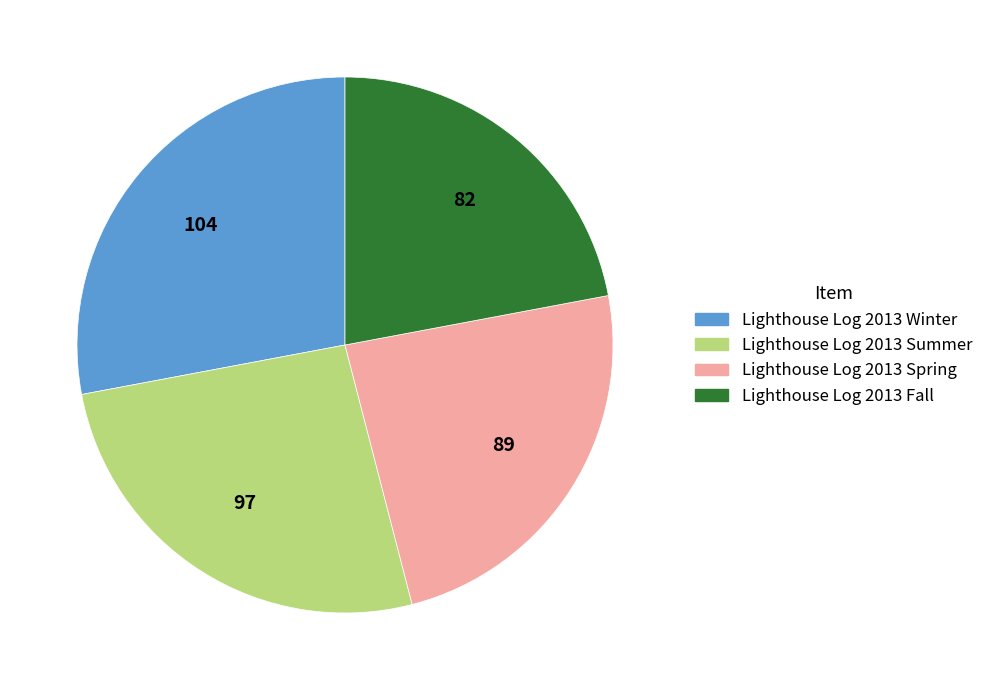

How many segments does this pie chart have?

4